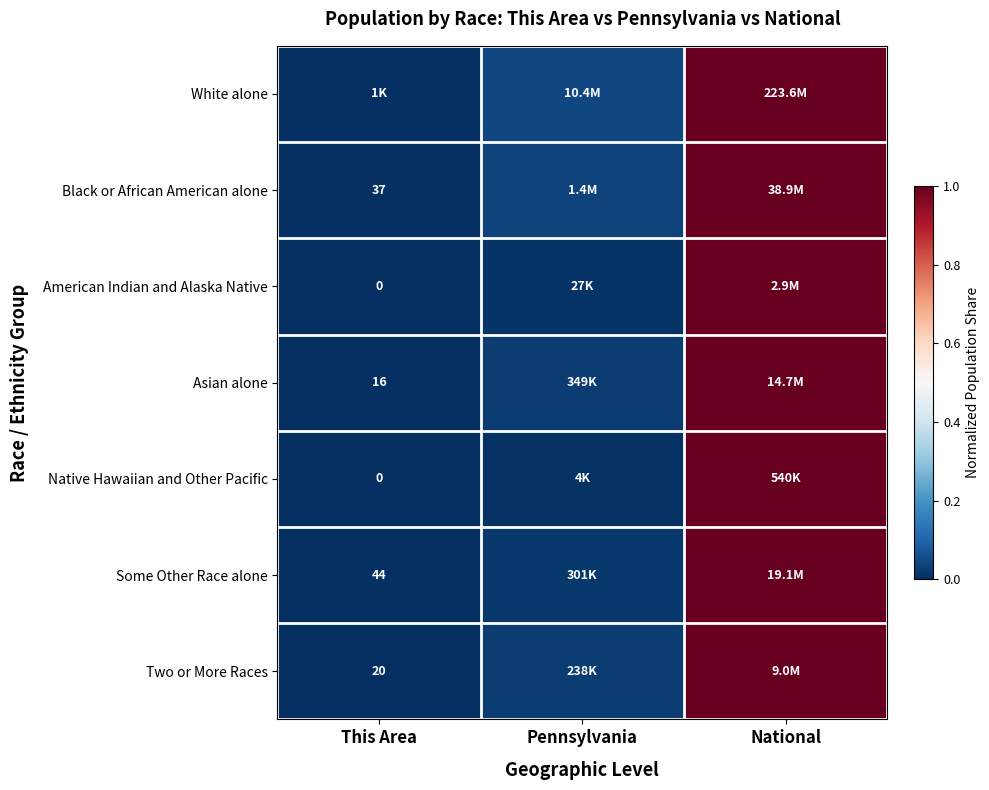

True or false: White alone has a value of 1.5 at National.

False